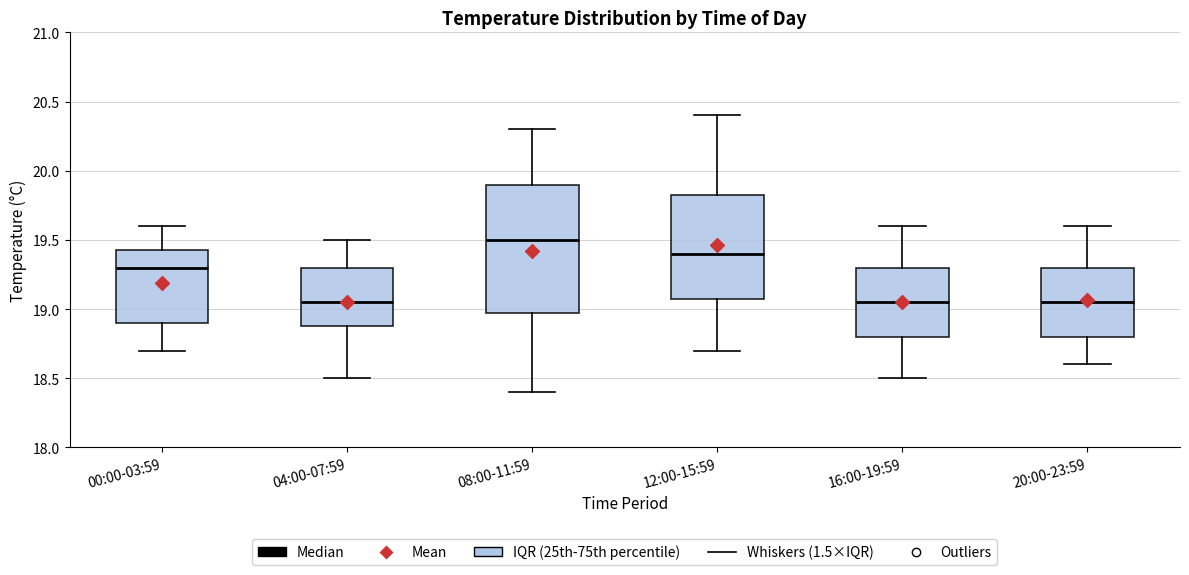

Where does the lower whisker of the box for 00:00-03:59 end on the y-axis? The values are not printed on the chart, so give them approximately, as read against the axis.

18.70